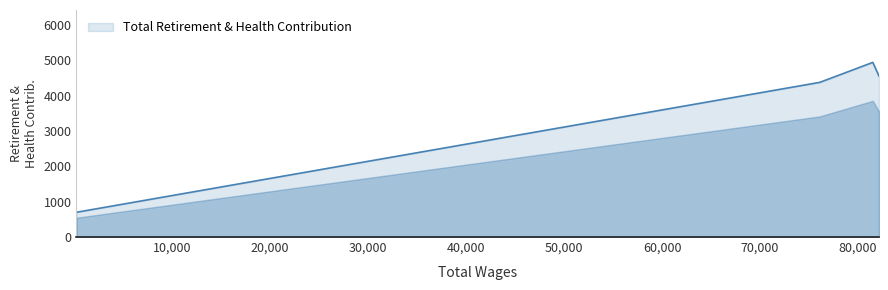

What is the sum of all values?

14572